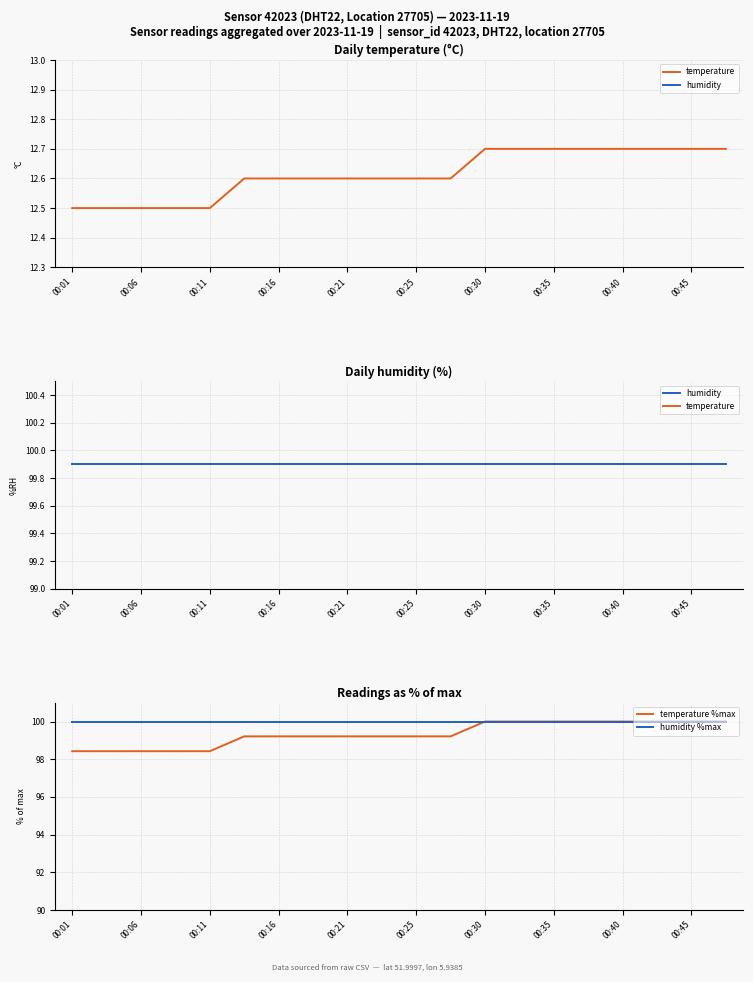

Reading left to right, list all the values displayed in this chart.

temperature: 12.5	12.5	12.5	12.5	12.5	12.6	12.6	12.6	12.6	12.6	12.6	12.6	12.7	12.7	12.7	12.7	12.7	12.7	12.7	12.7
humidity: 99.9	99.9	99.9	99.9	99.9	99.9	99.9	99.9	99.9	99.9	99.9	99.9	99.9	99.9	99.9	99.9	99.9	99.9	99.9	99.9
temperature %max: 98.4	98.4	98.4	98.4	98.4	99.2	99.2	99.2	99.2	99.2	99.2	99.2	100.0	100.0	100.0	100.0	100.0	100.0	100.0	100.0
humidity %max: 100.0	100.0	100.0	100.0	100.0	100.0	100.0	100.0	100.0	100.0	100.0	100.0	100.0	100.0	100.0	100.0	100.0	100.0	100.0	100.0